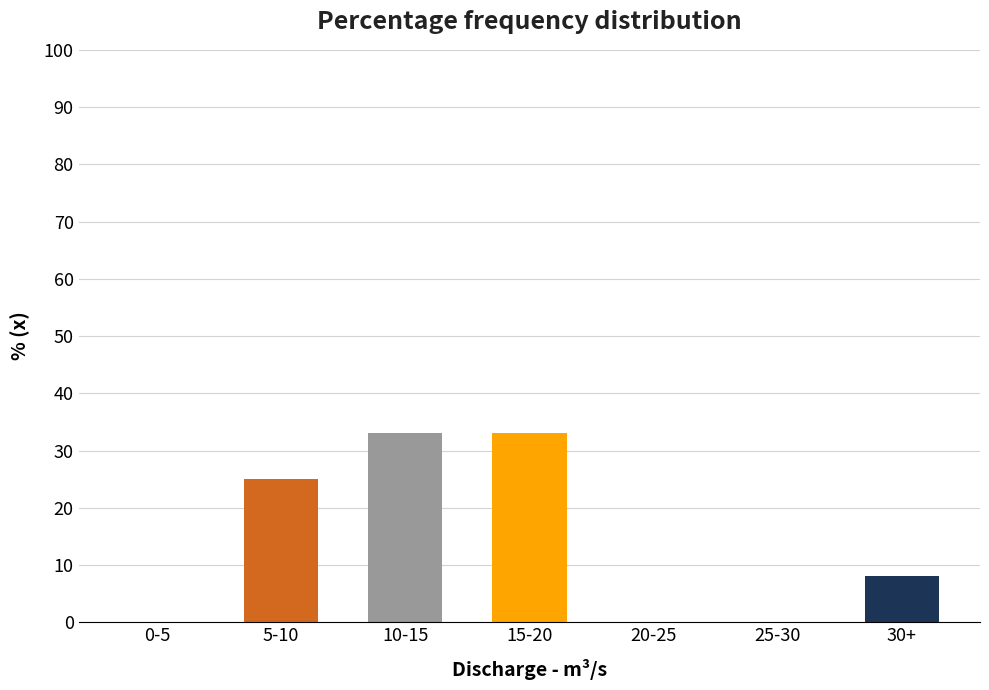

Reading left to right, list all the values displayed in this chart.

0-5=0	5-10=25	10-15=33	15-20=33	20-25=0	25-30=0	30+=8